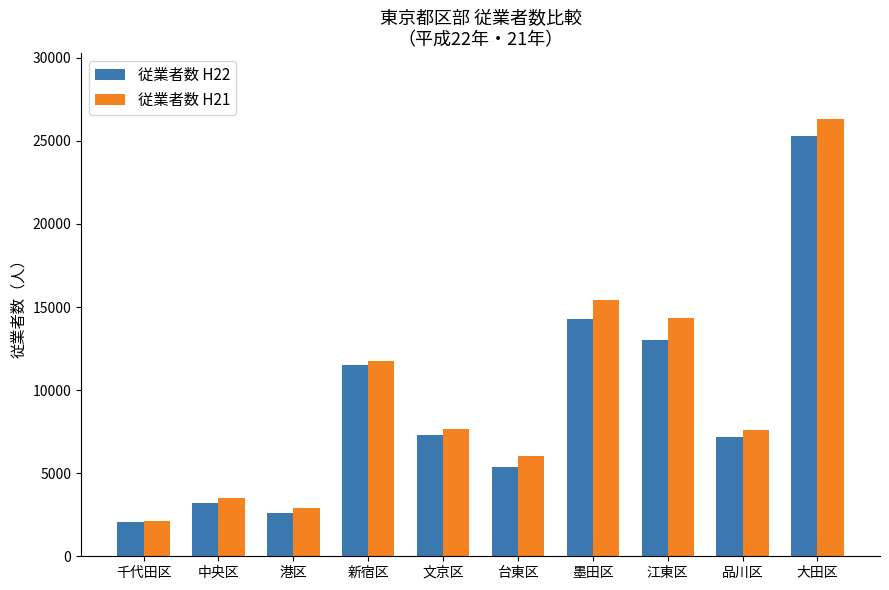

At which label does 従業者数 H22 first exceed 7305?

新宿区